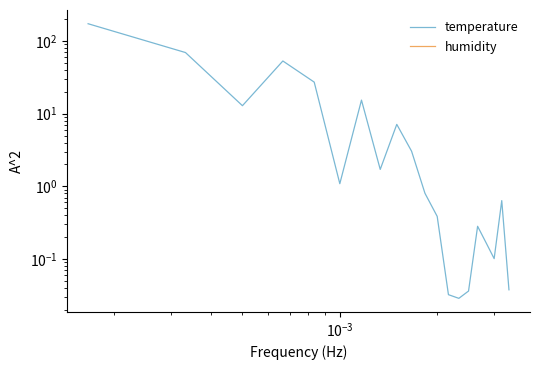

How many categories are shown in the chart?

20